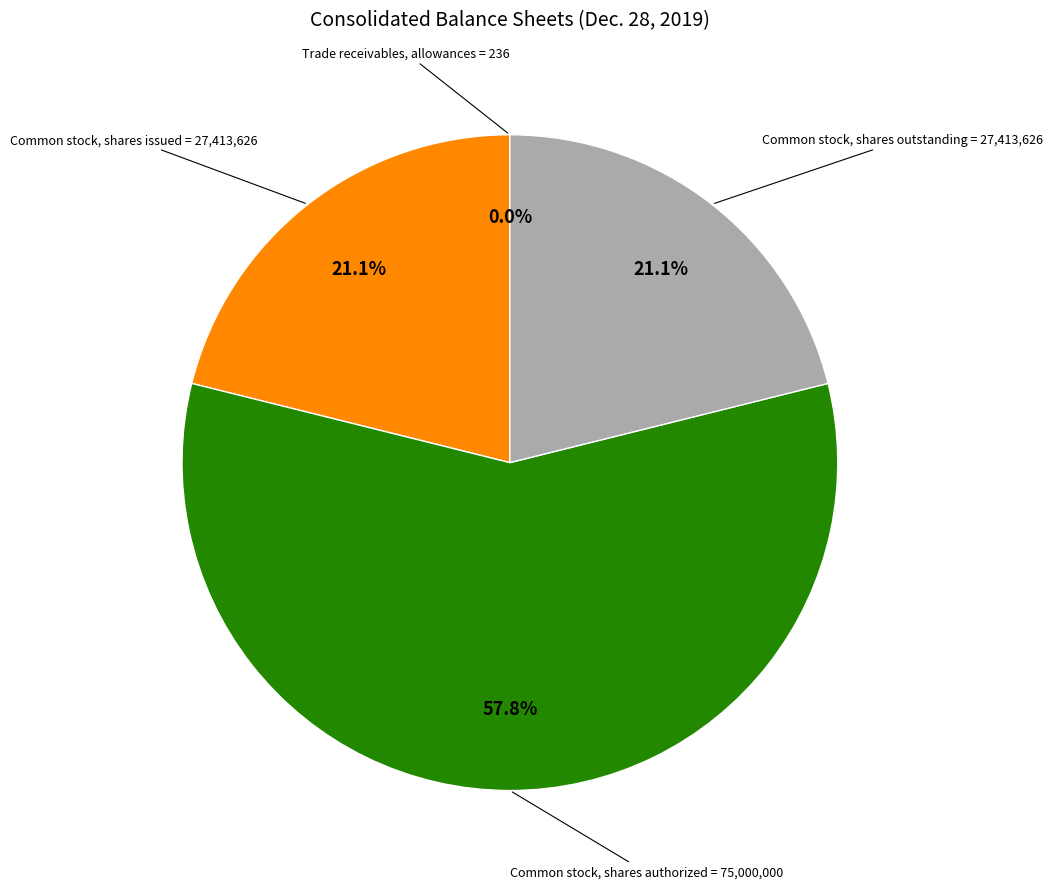

What is the ratio of the value at Common stock, shares authorized to the value at Common stock, shares outstanding?

2.7